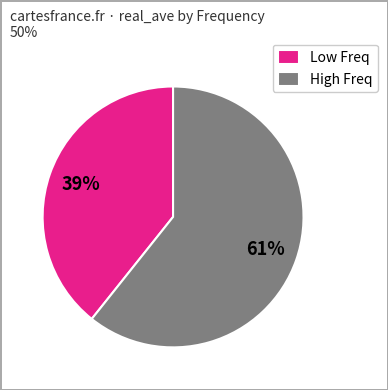

What is the smallest slice in the pie chart?

Low Freq